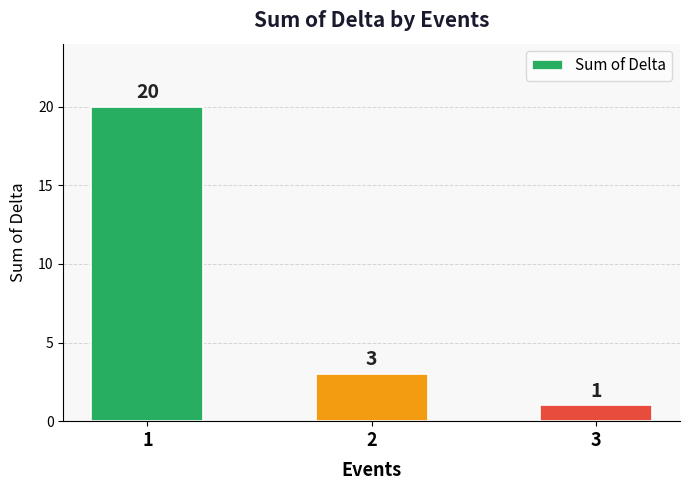

At which label does the data first exceed 3?

1